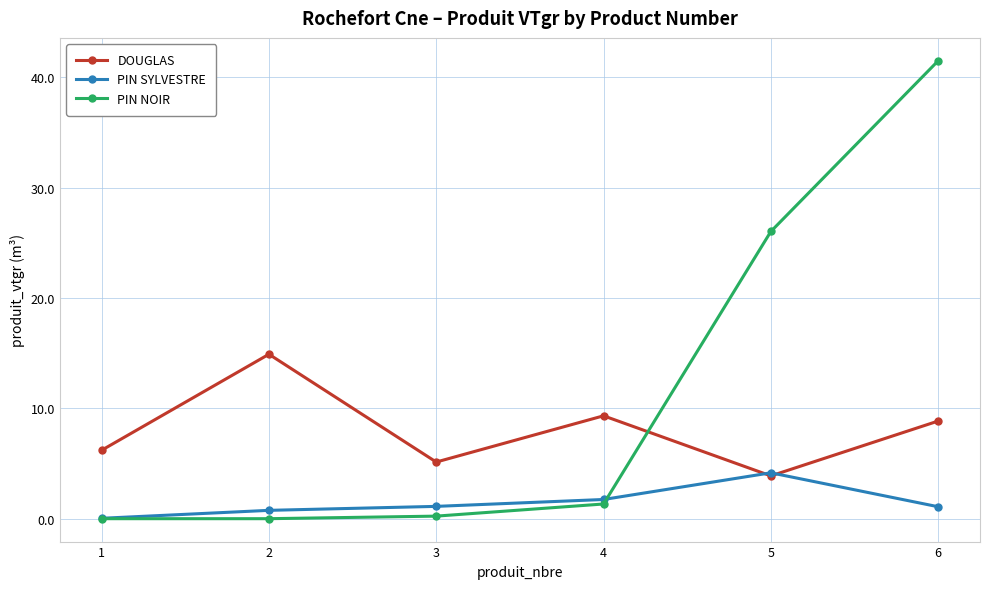

Rank the categories by DOUGLAS value from lowest to highest.

5, 3, 1, 6, 4, 2